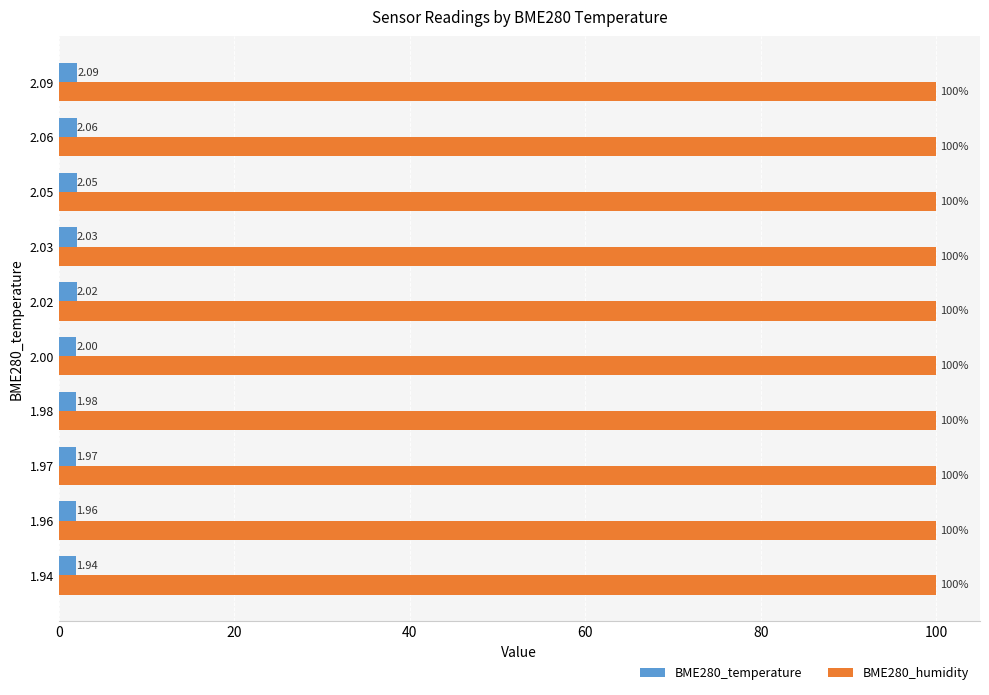

What is the average value of the BME280_humidity series?

100.0